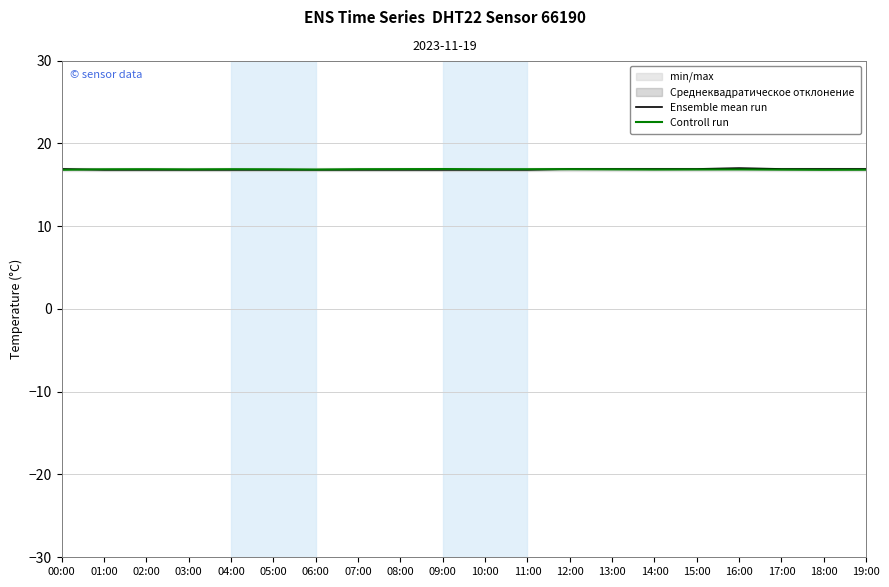

The Ensemble mean run series shows 16.8 at 08:00. True or false?

True